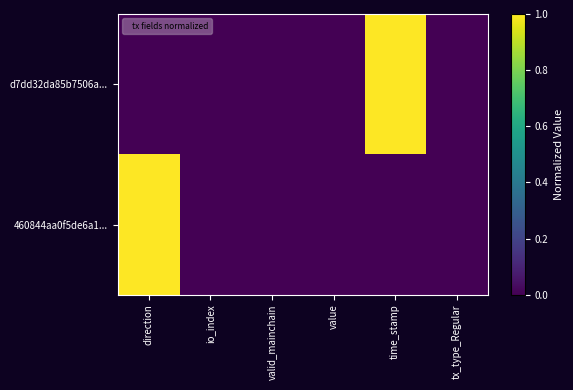

At tx_type_Regular, list the series in order from largest to smallest.

d7dd32da85b7506a..., 460844aa0f5de6a1...